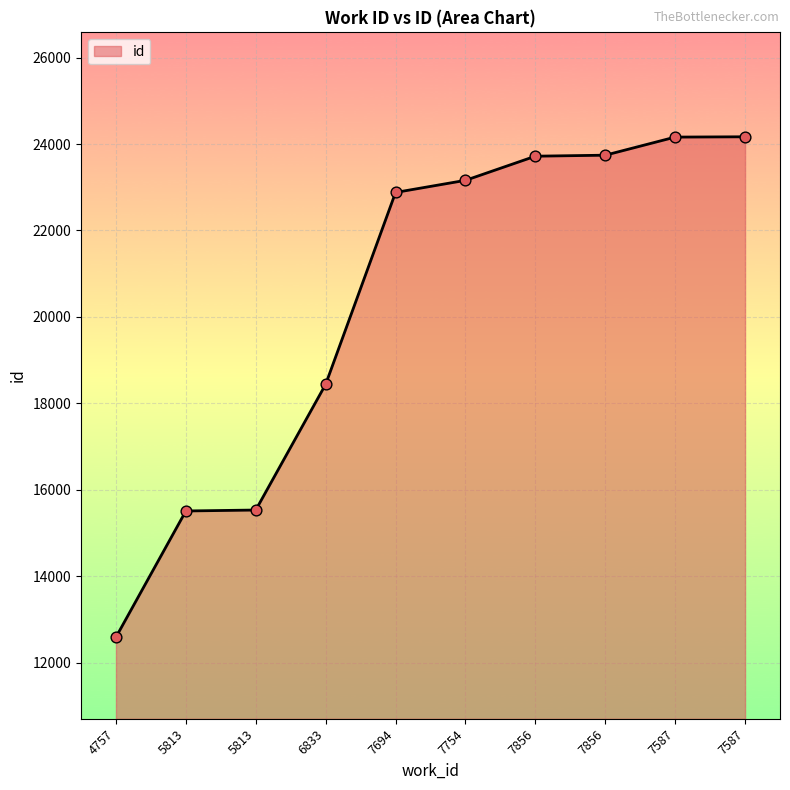

Does the chart have visible grid lines?

Yes